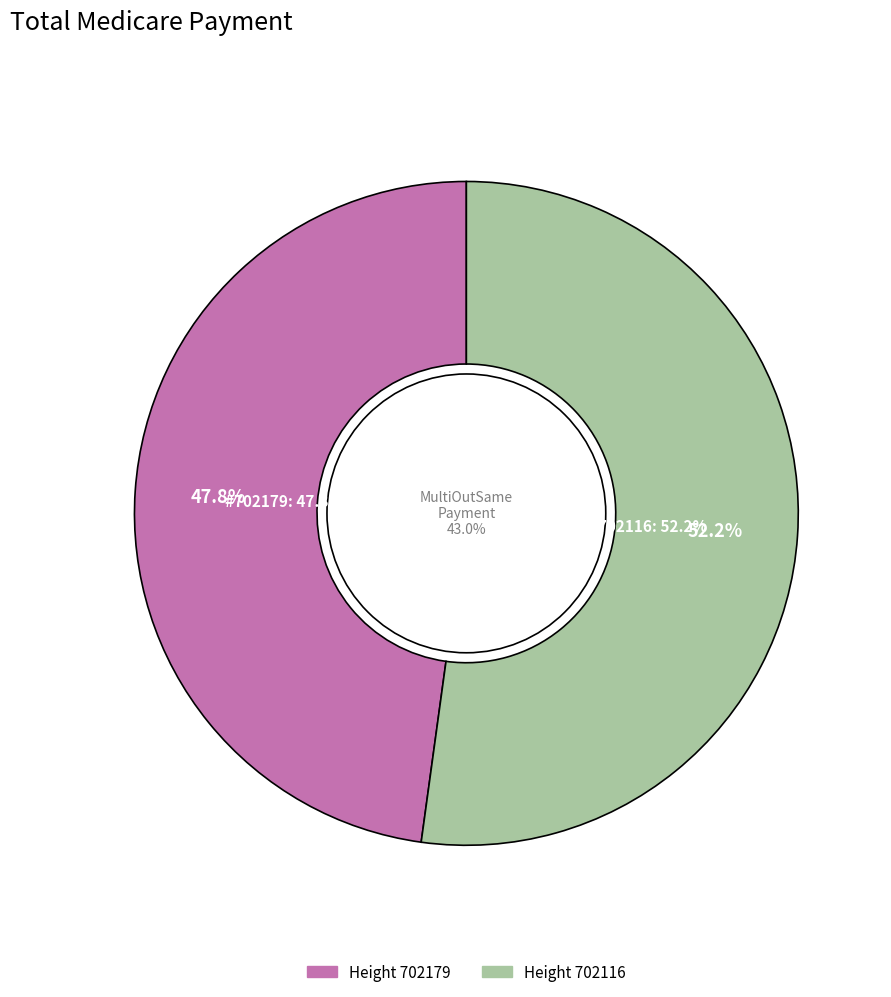

What is the smallest slice in the pie chart?

702179